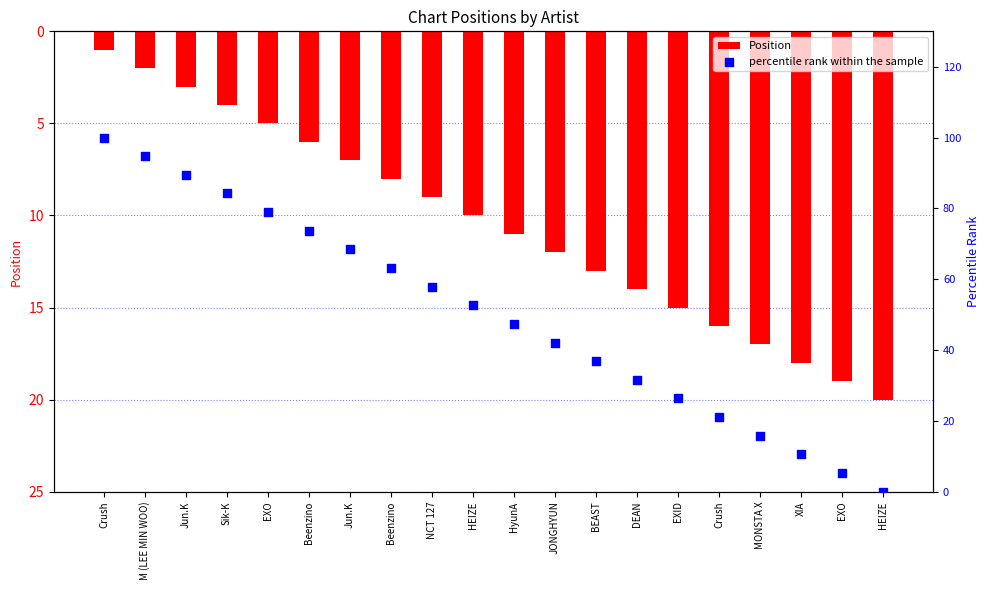

Is the value of percentile rank within the sample at MONSTA X greater than the value of Position at EXID?

Yes